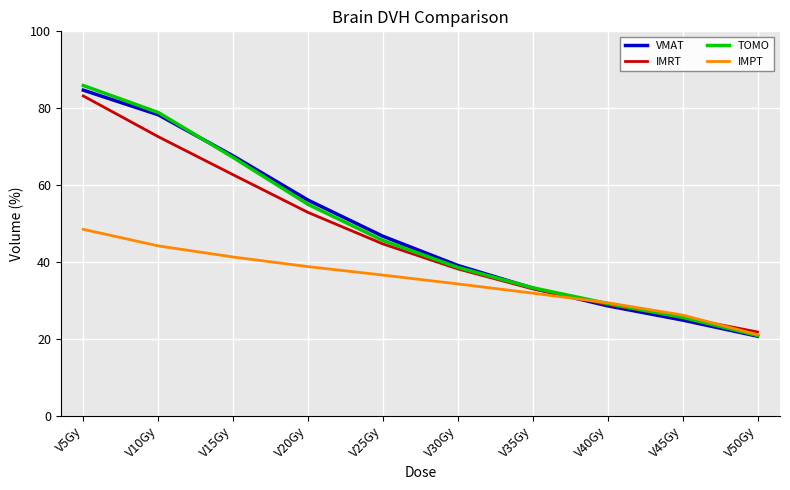

What are all the series names shown in the legend?

VMAT, IMRT, TOMO, IMPT